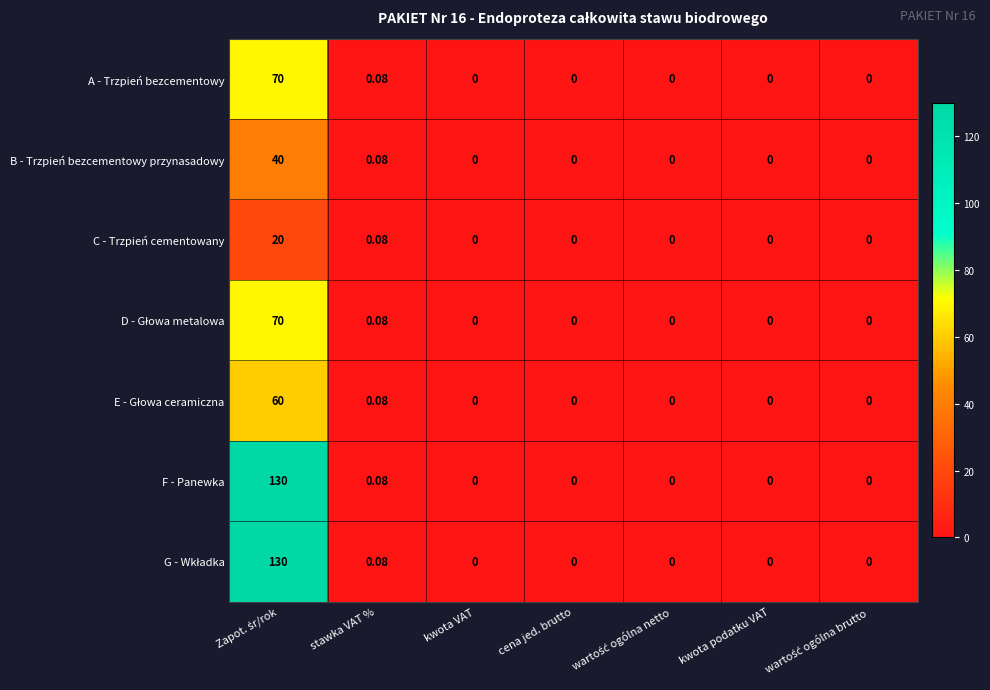

How many series are shown in this chart?

7